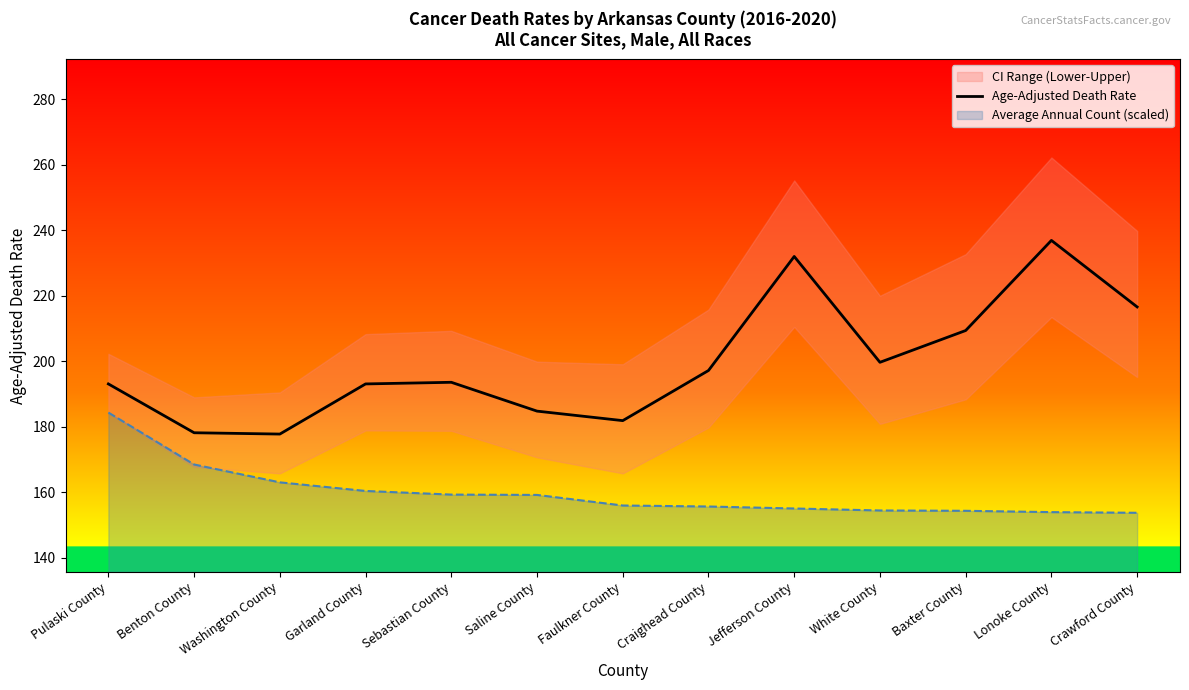

Which category has the highest value across all series?

Lonoke County